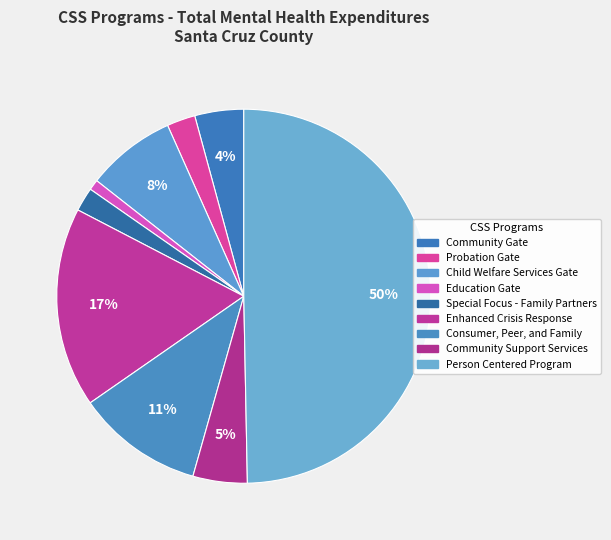

Count the number of slices in the pie.

9